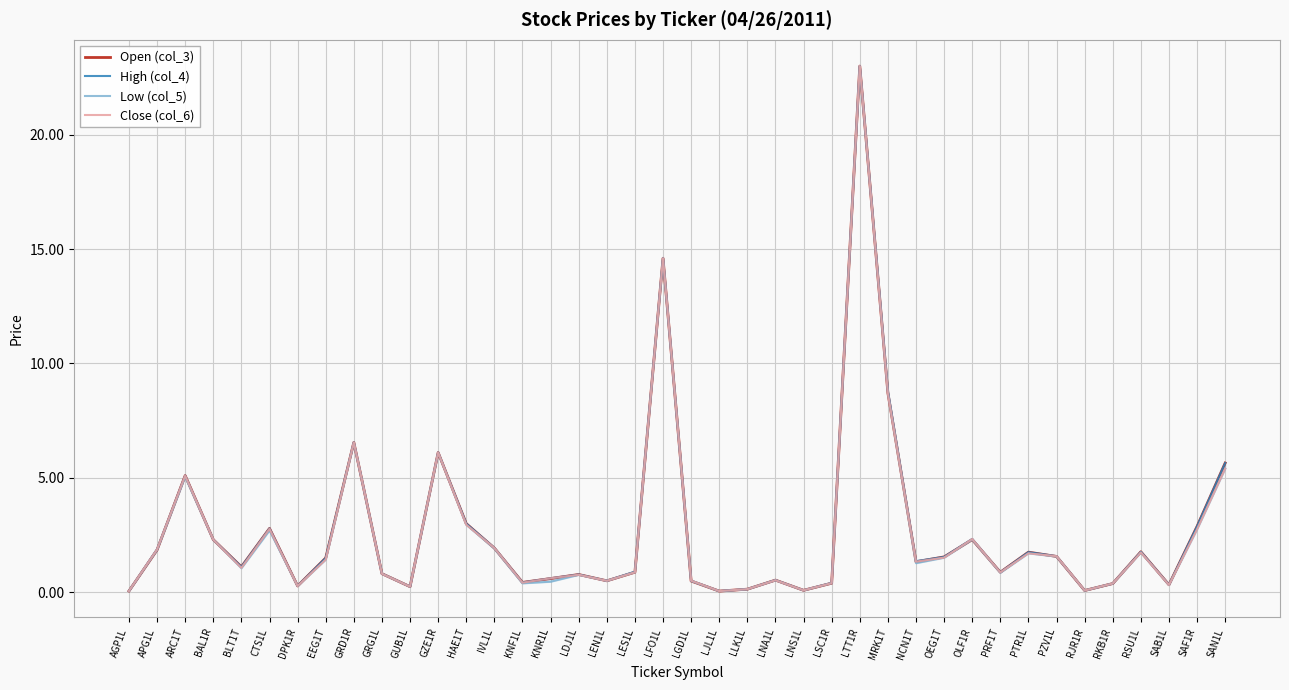

What is the label of the 24th point from the left?

LNA1L